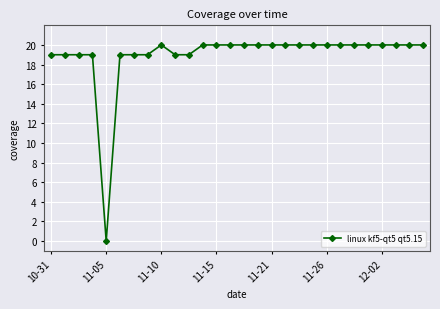

What is the value of the 8th point from the left?

19